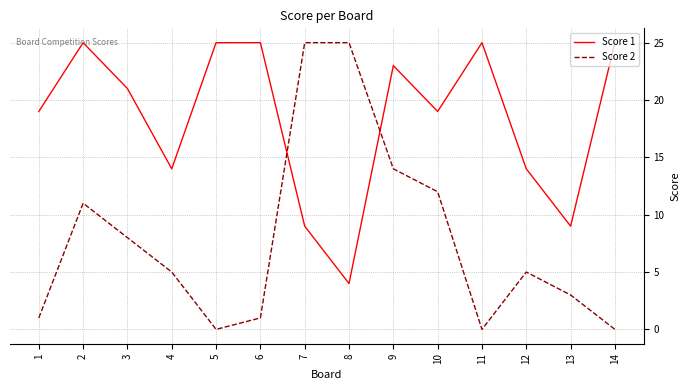

What is the sum of all Score 2 values?

110